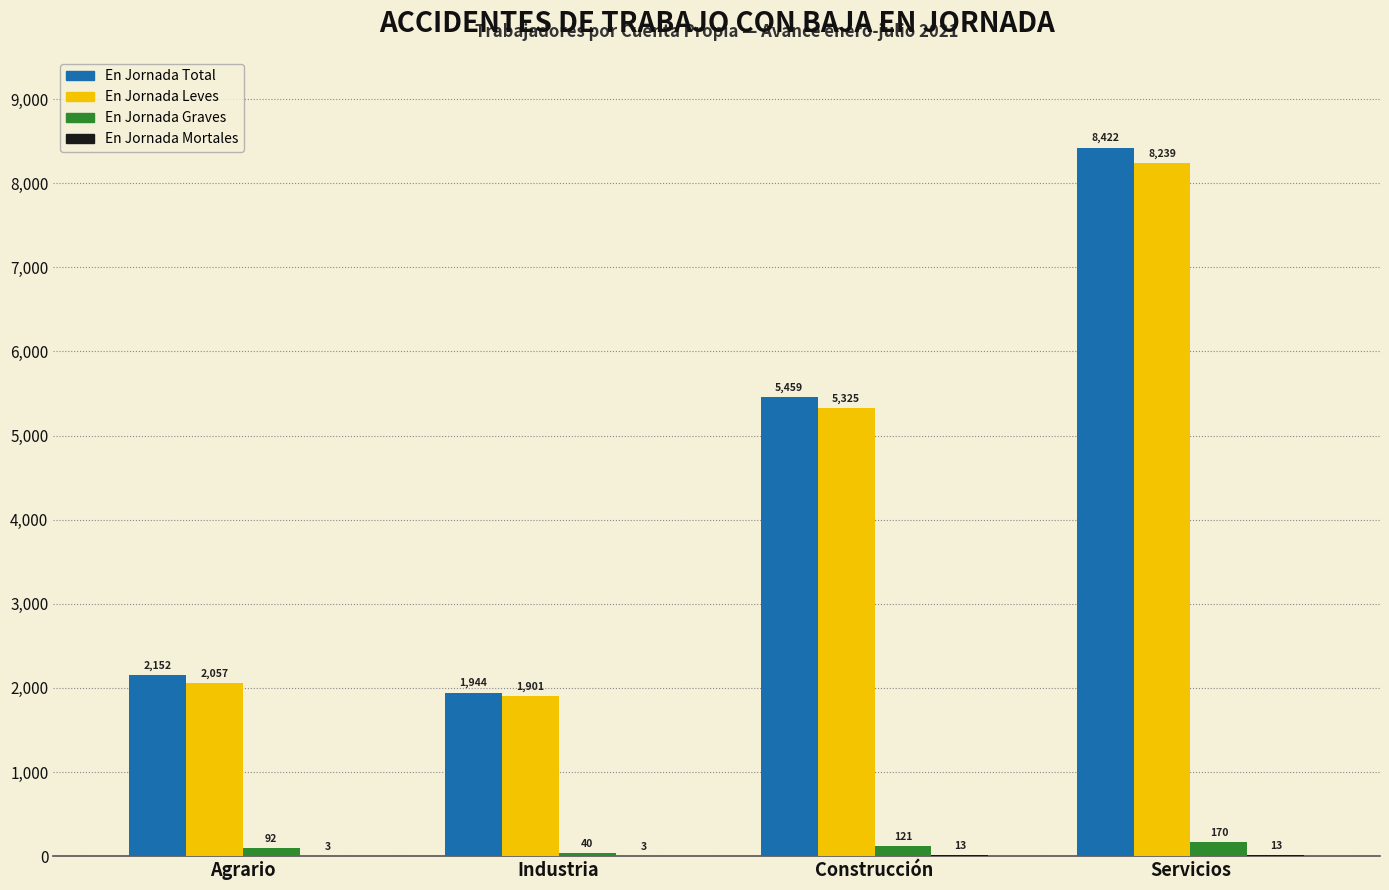

Between Industria and Servicios, which series saw the biggest shift?

En Jornada Total